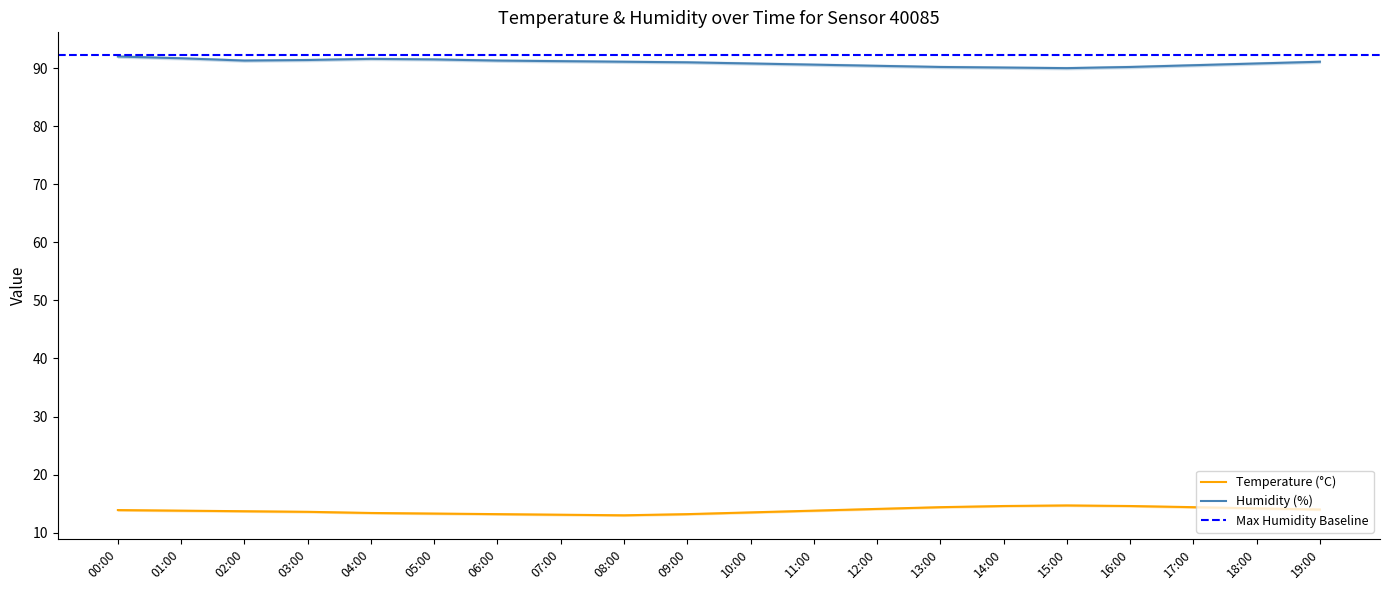

At how many categories does at least one series exceed 57?

20